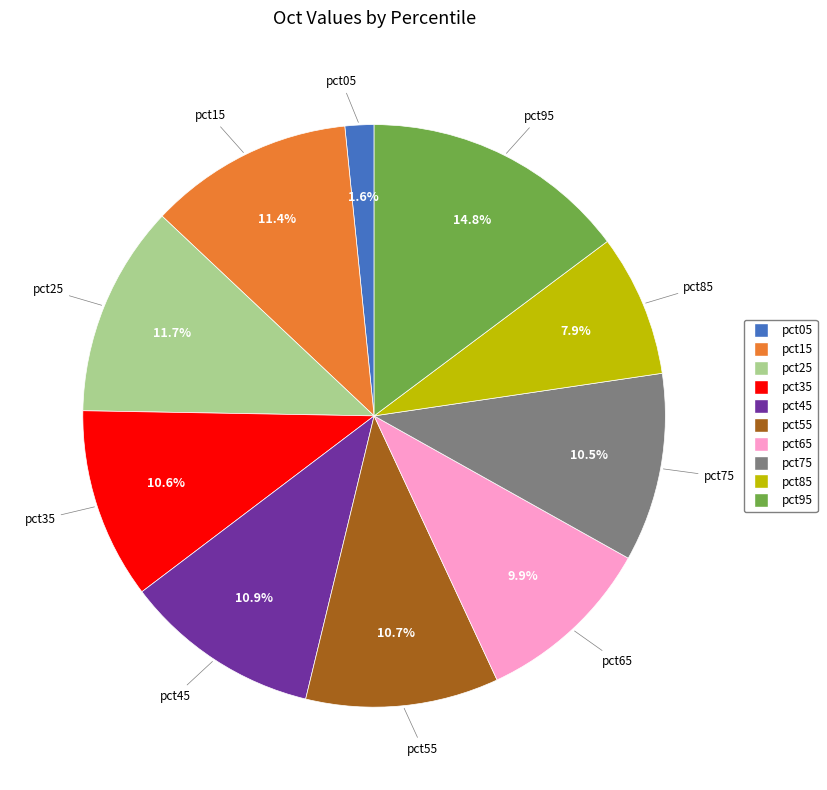

What percentage is NOT represented by pct85?

92.1%